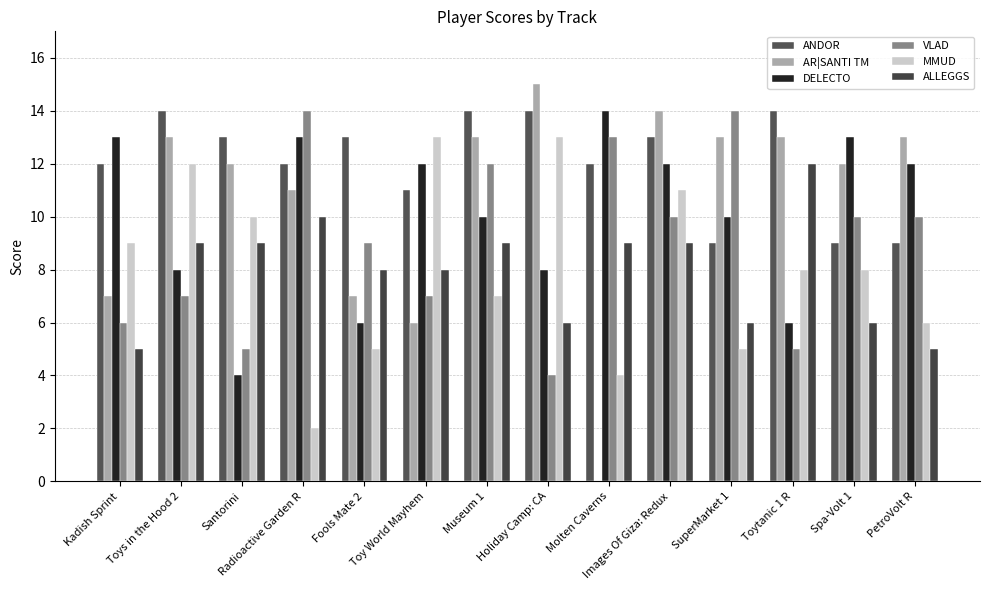

How many ANDOR values are between 11 and 14?

11